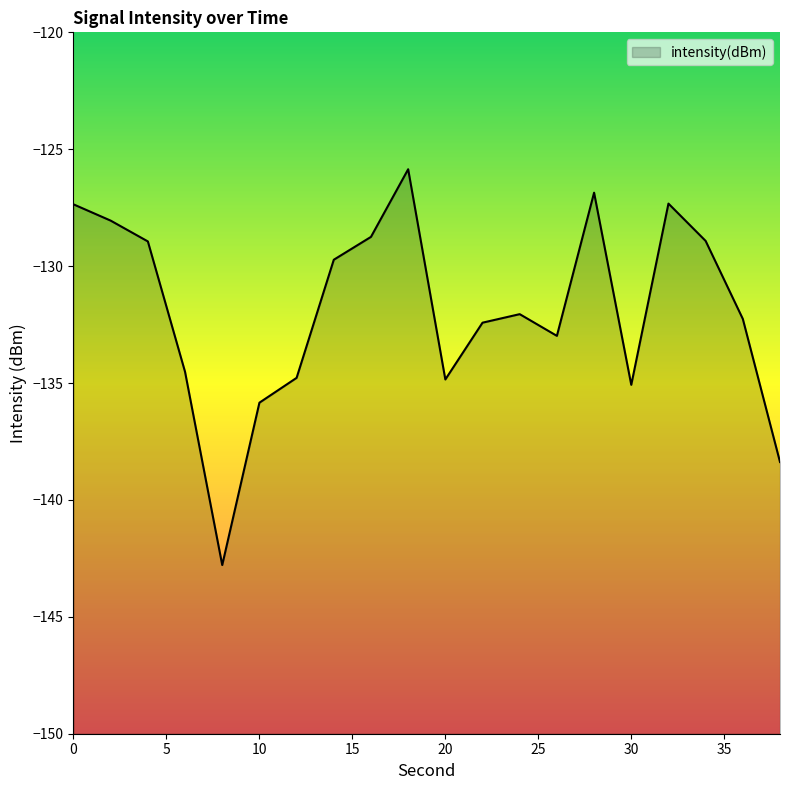

What is the minimum value shown in the chart?

-142.8